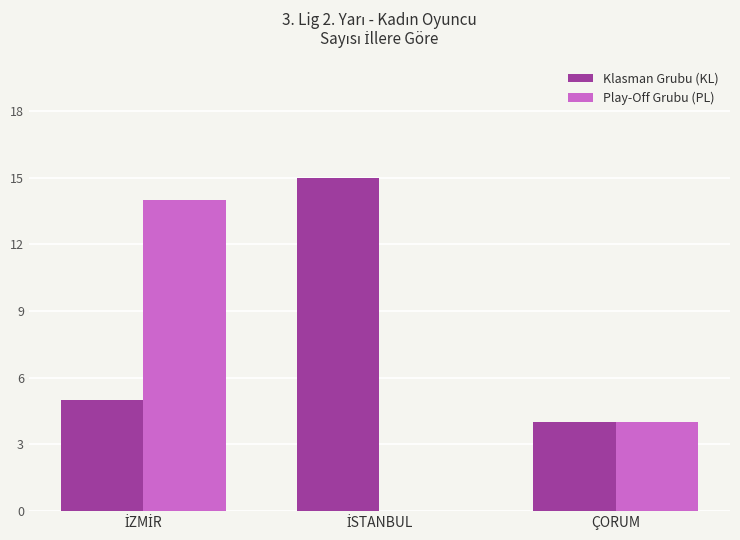

What is the sum of all Klasman Grubu (KL) values?

24